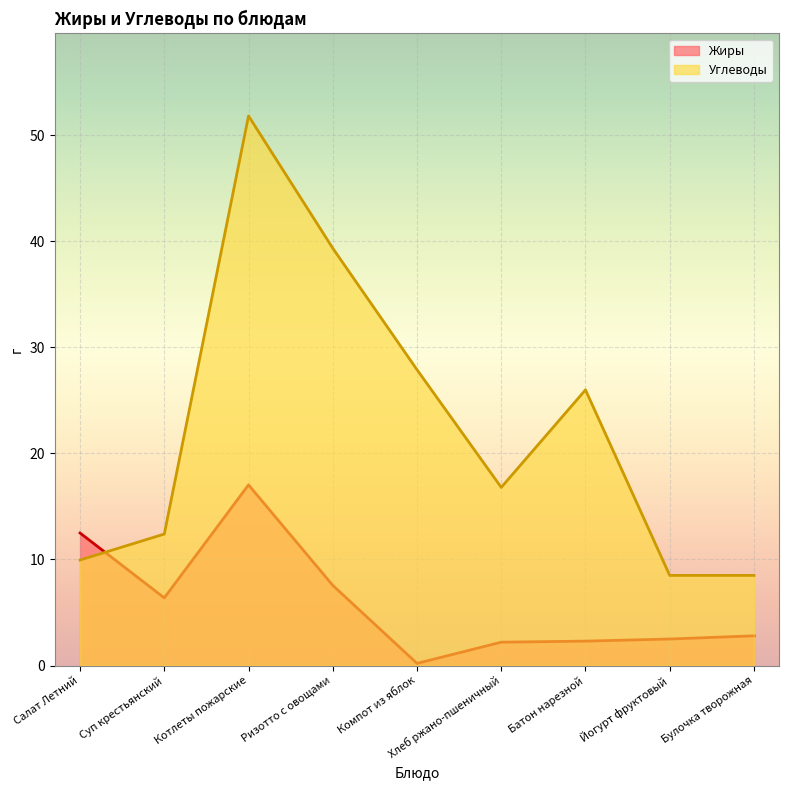

What is the label of the 7th point from the right?

Котлеты пожарские